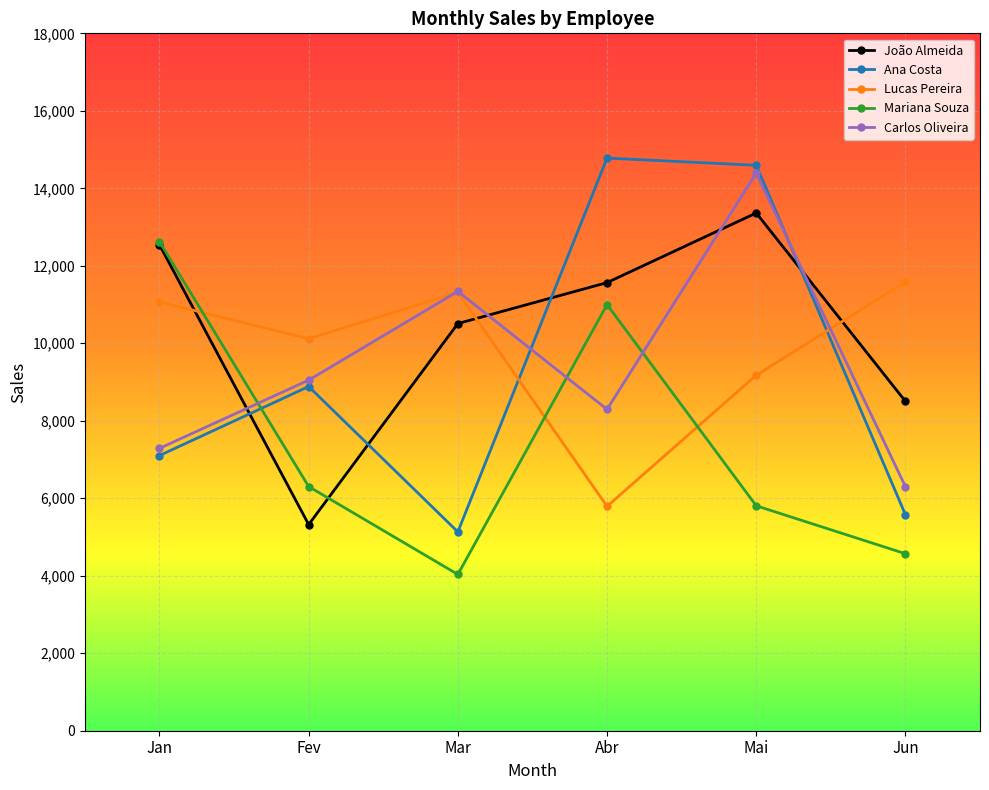

Which series changed the most between Fev and Abr?

João Almeida